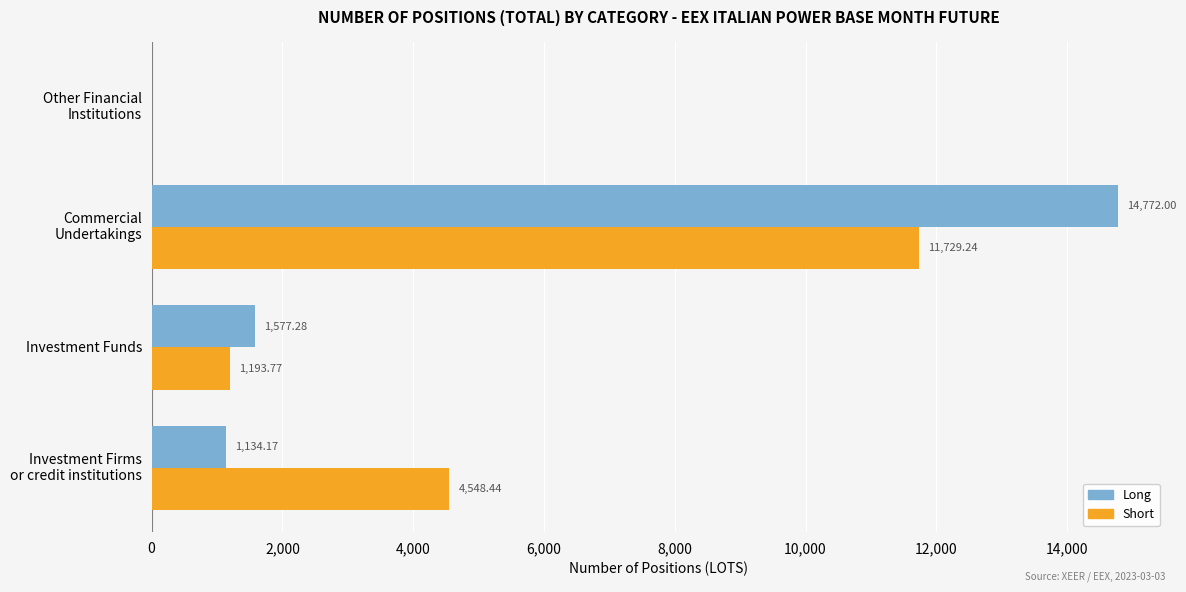

What are all the series names shown in the legend?

Long, Short